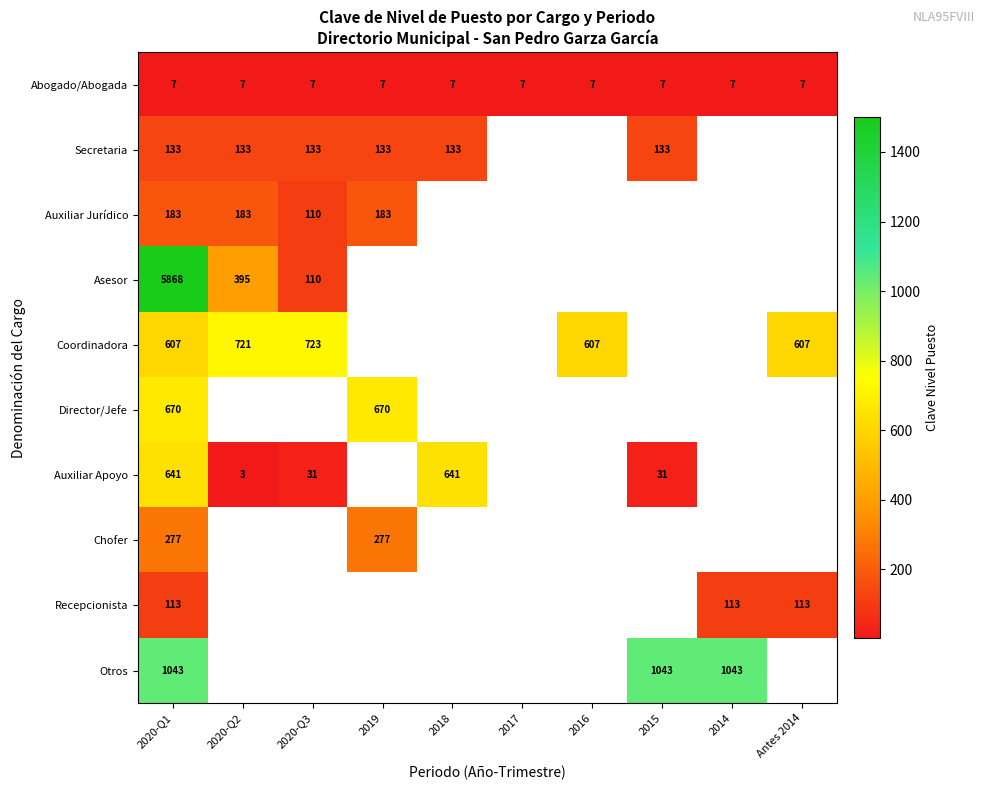

What is the smallest value displayed?

3.0